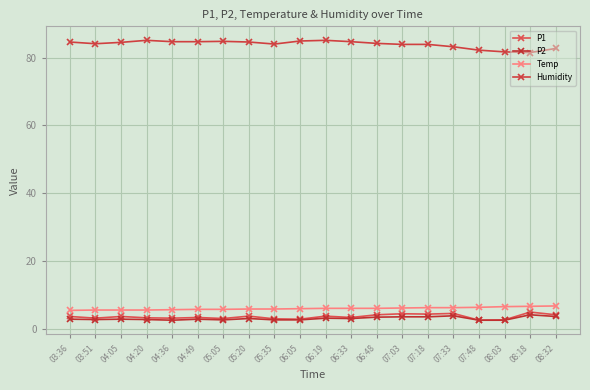

What are all the series names shown in the legend?

P1, P2, Temp, Humidity